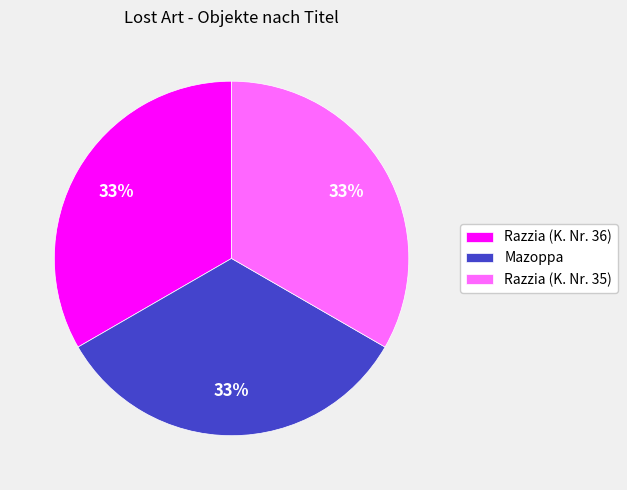

To the nearest percent, what portion does Mazoppa represent?

33%